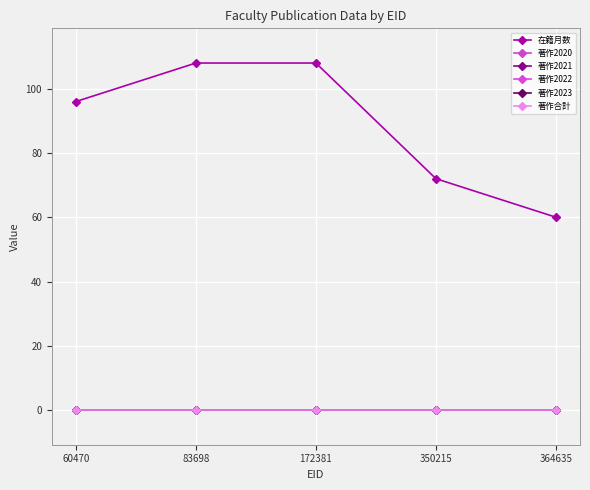

Does the chart display data point markers on the line(s)?

Yes